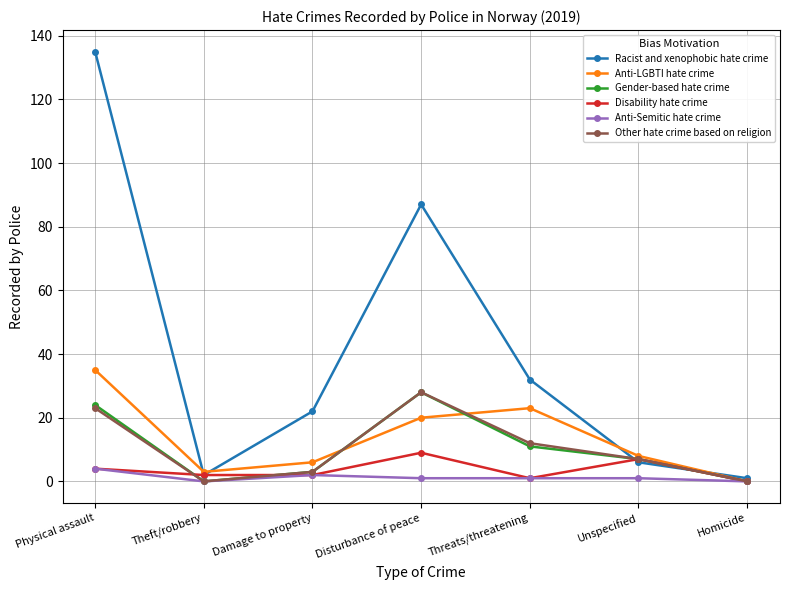

What is the value of the Other hate crime based on religion point at the 5th from the left?

12